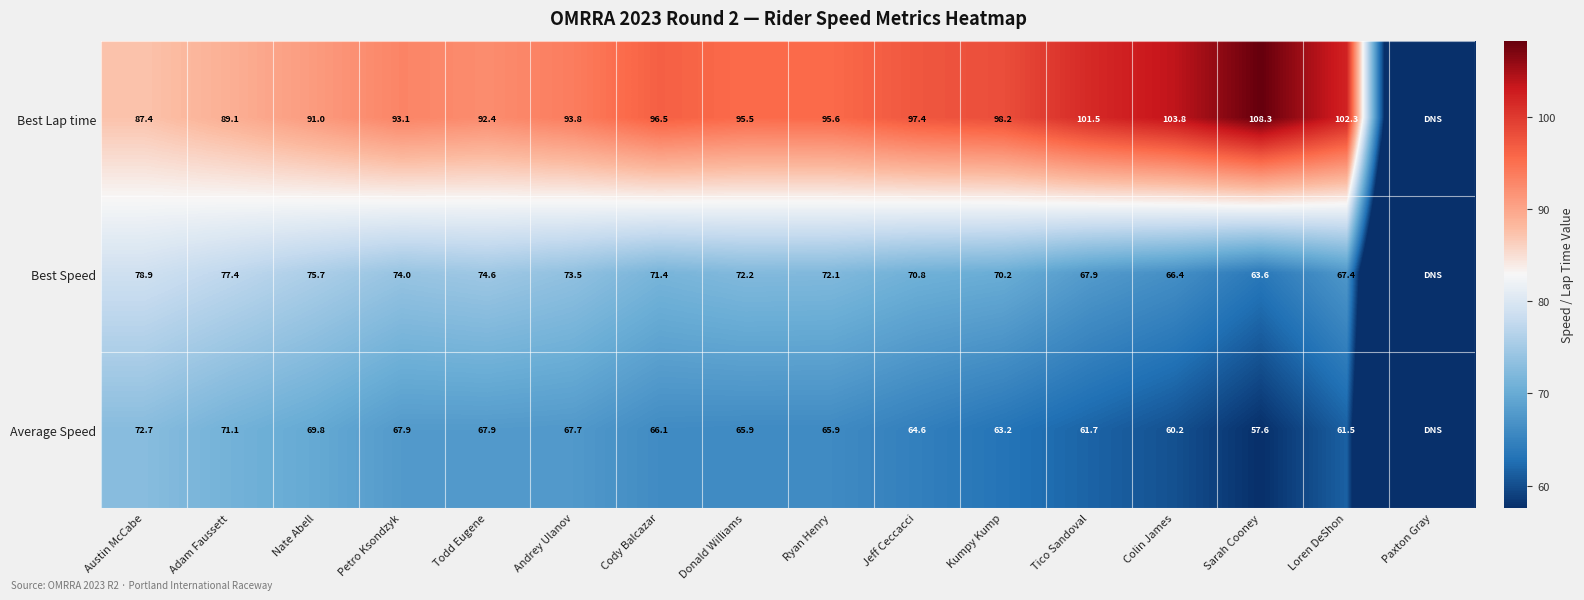

What is the sum of the Best Speed values at Adam Faussett and Nate Abell?

153.1